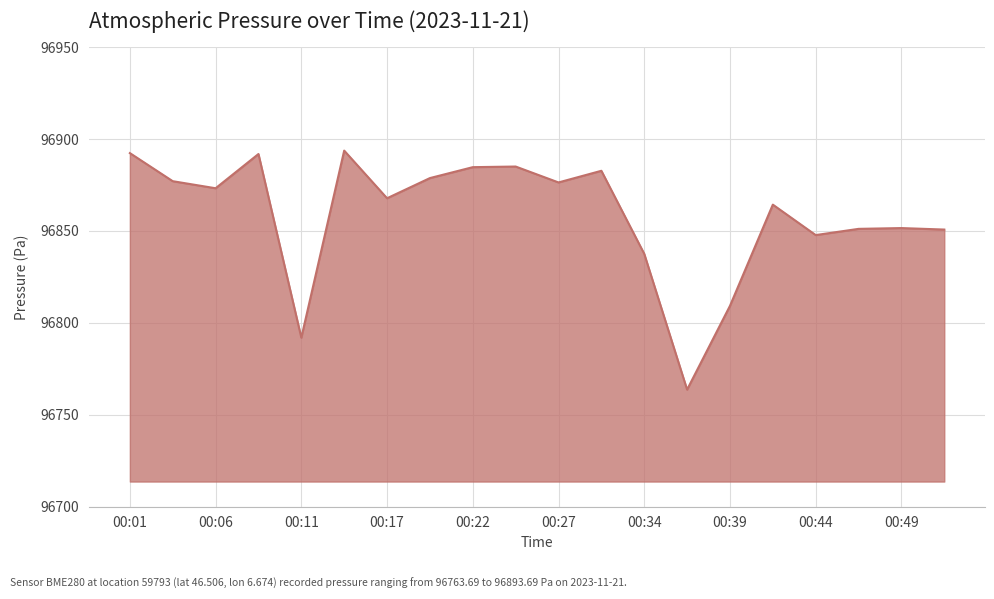

What is the maximum value shown in the chart?

96893.7